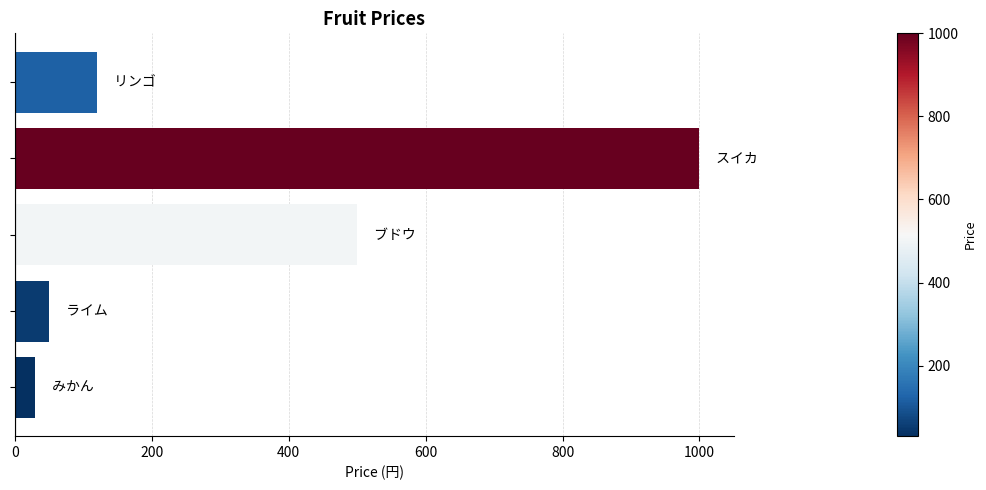

What is the difference between the maximum and second lowest values?

950